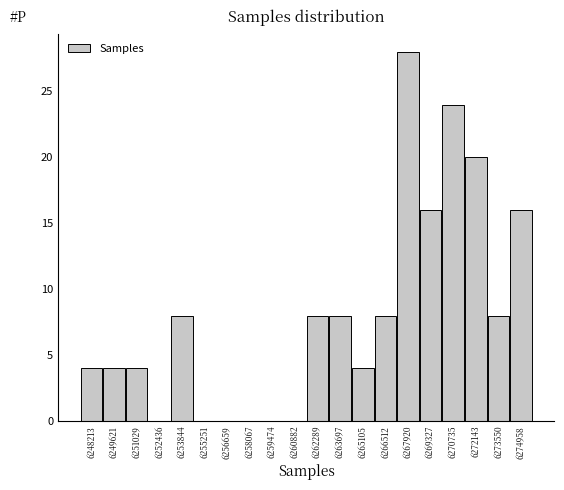

What is the height of the bar covering 6253200 to 6254600 on the x-axis? Neither the bar edges nor the heights are printed on the chart, so give them approximately, as read against the axes.

8